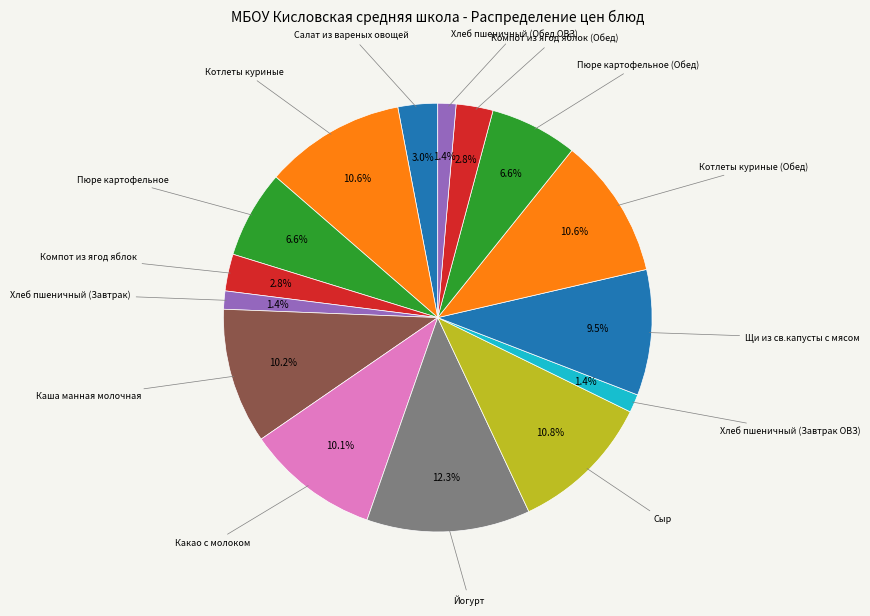

Is it true that Какао с молоком is 10% of the pie?

True